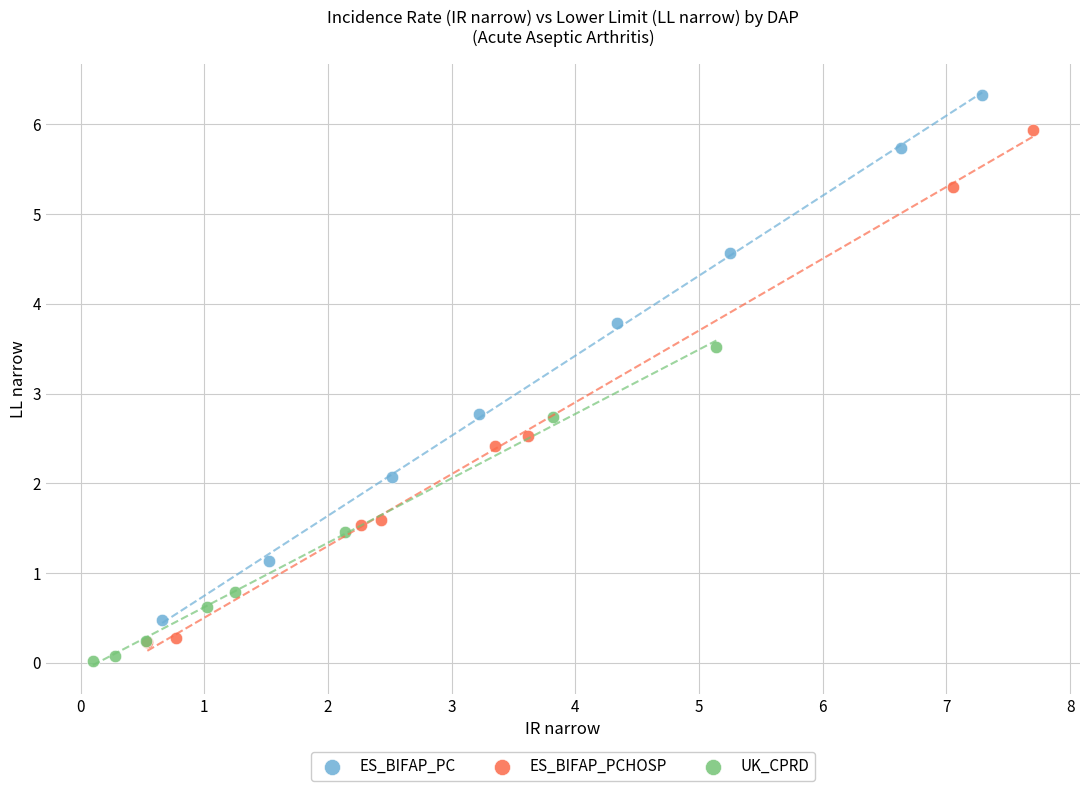

What are all the series names shown in the legend?

ES_BIFAP_PC, ES_BIFAP_PCHOSP, UK_CPRD